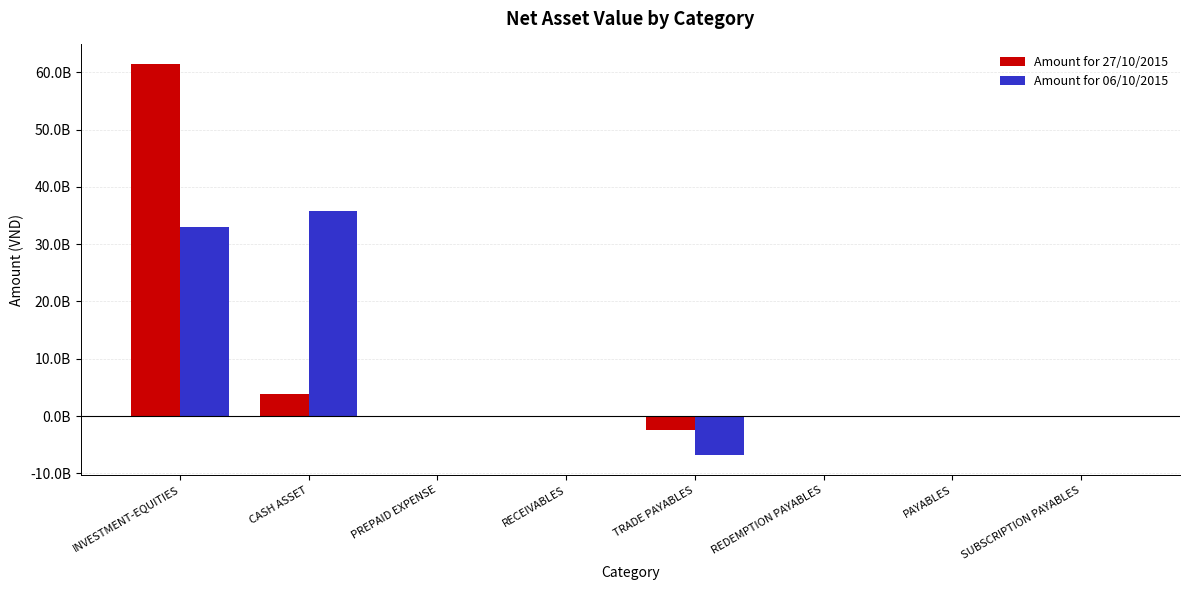

Does the chart contain stacked bars?

No